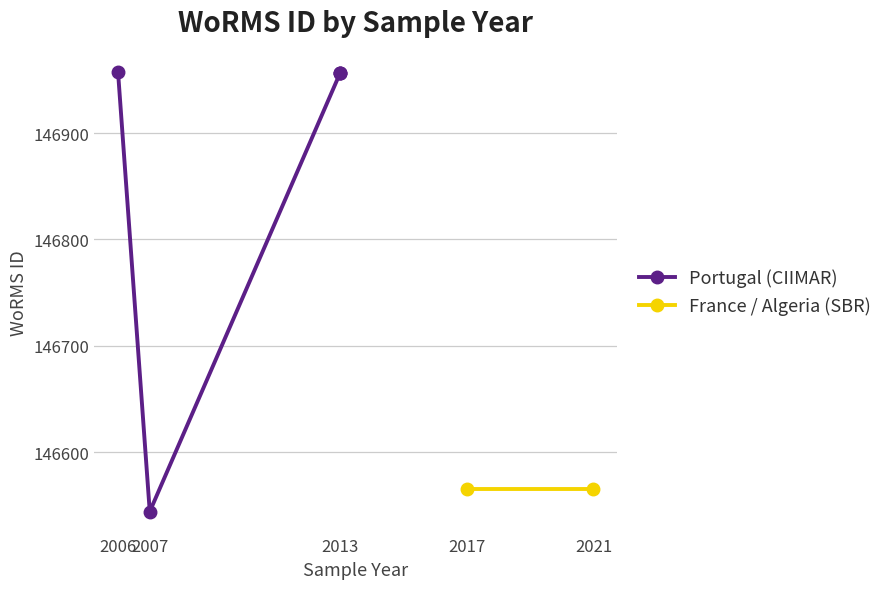

Which label corresponds to the smallest value in the chart?

2007